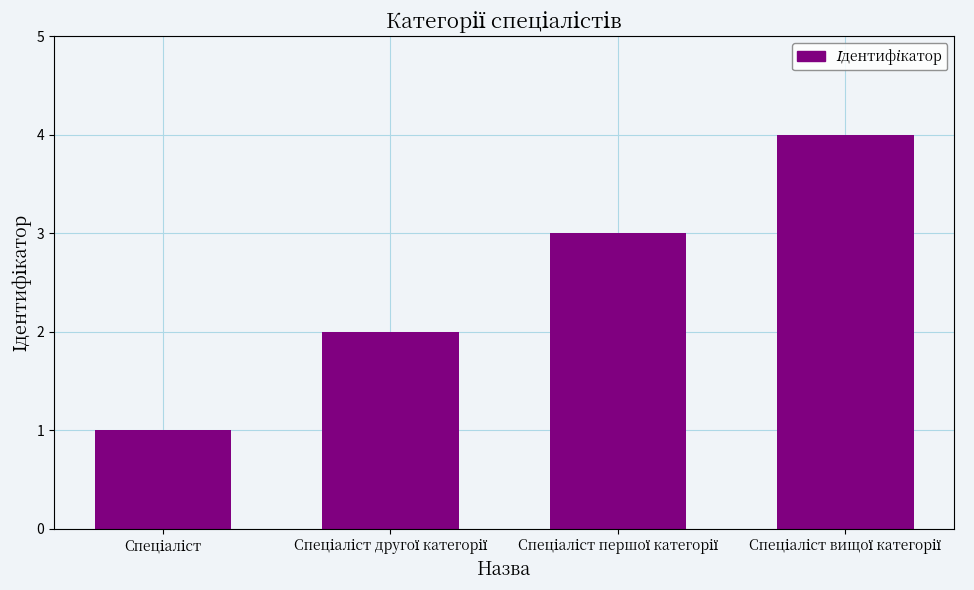

What is the maximum value shown in the chart?

4